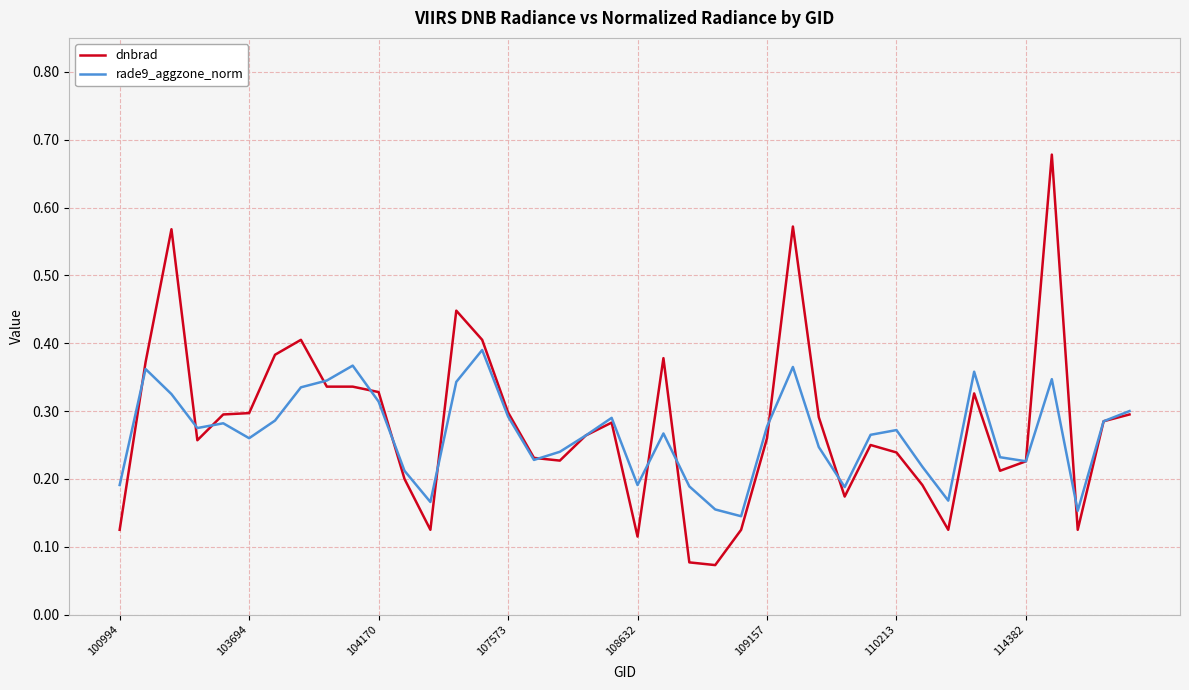

Which series has the widest spread of values?

dnbrad